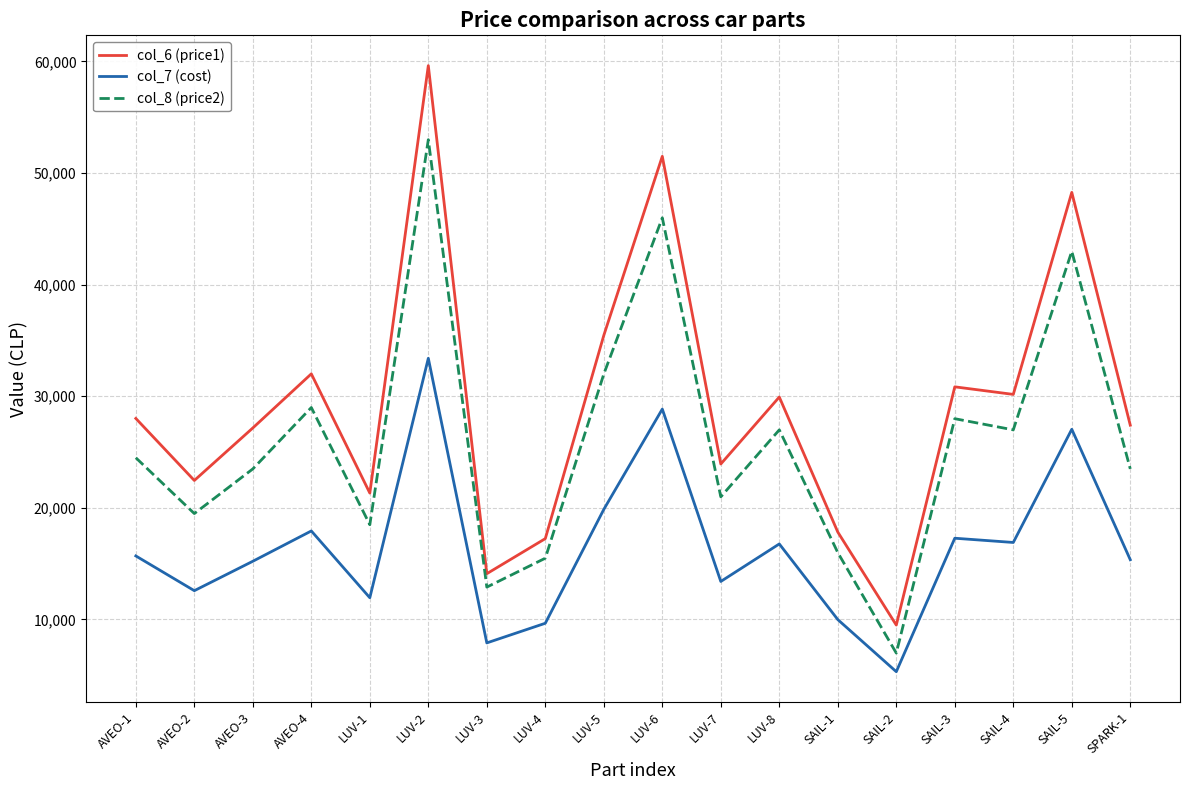

Which series has the largest total across all categories?

col_6 (price1)